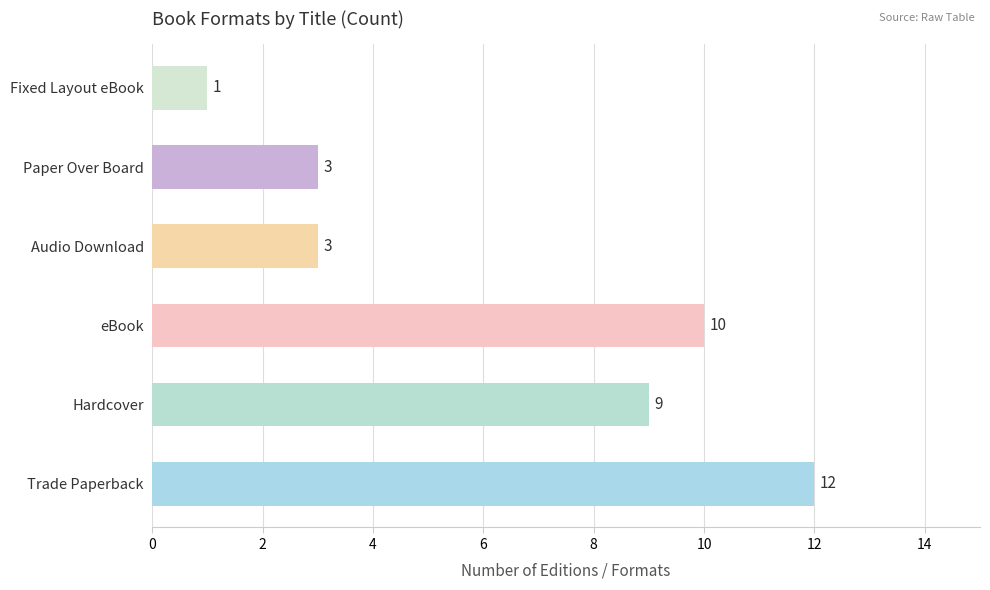

How many bars are there in total?

6